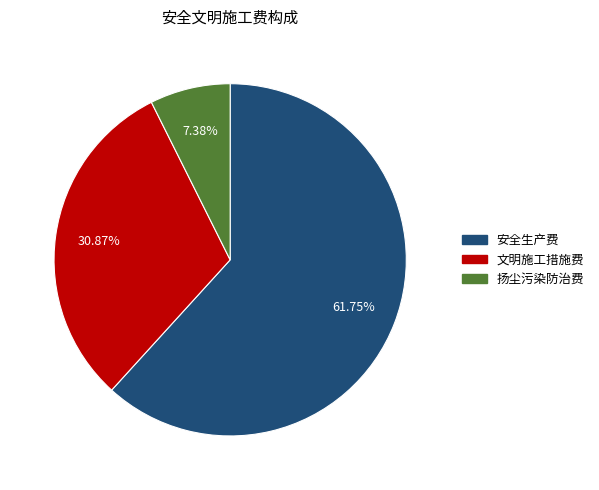

True or false: 安全生产费 accounts for 76% of the total.

False